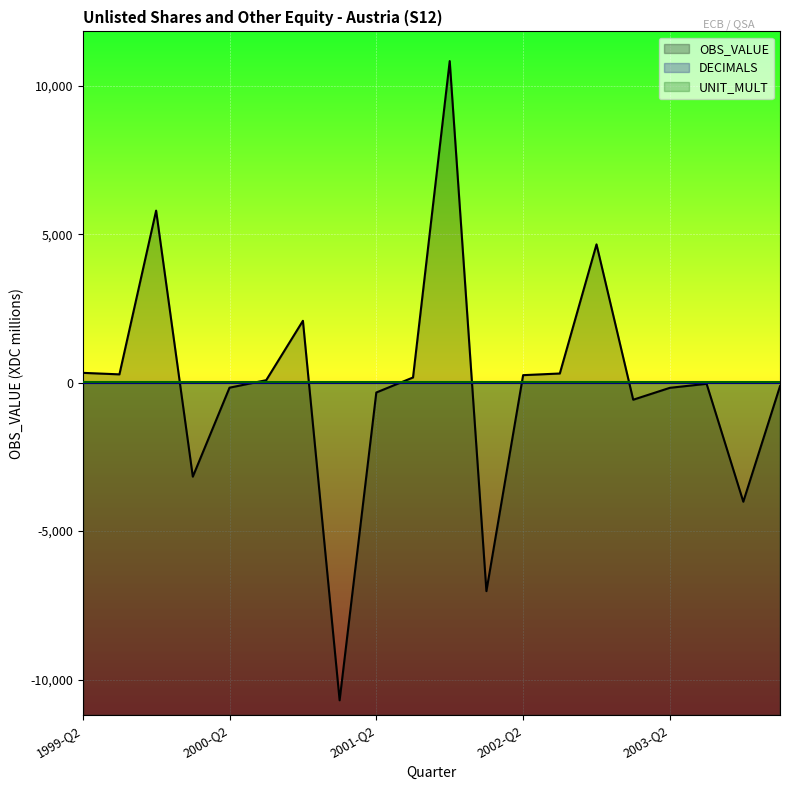

What is the sum of the UNIT_MULT values at 2002-Q4 and 2002-Q1?

12